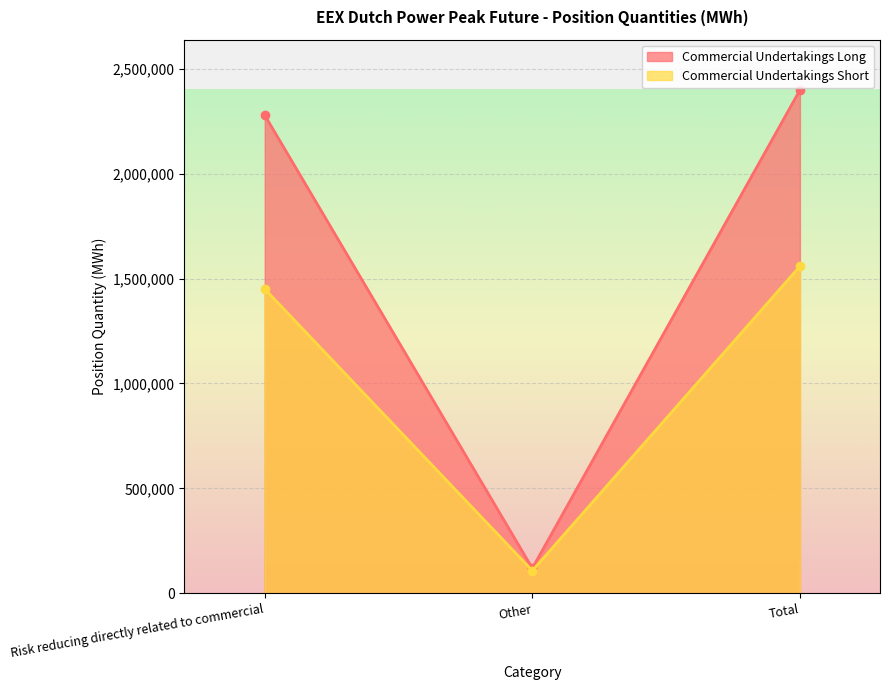

What is the label of the 1st point from the right?

Total